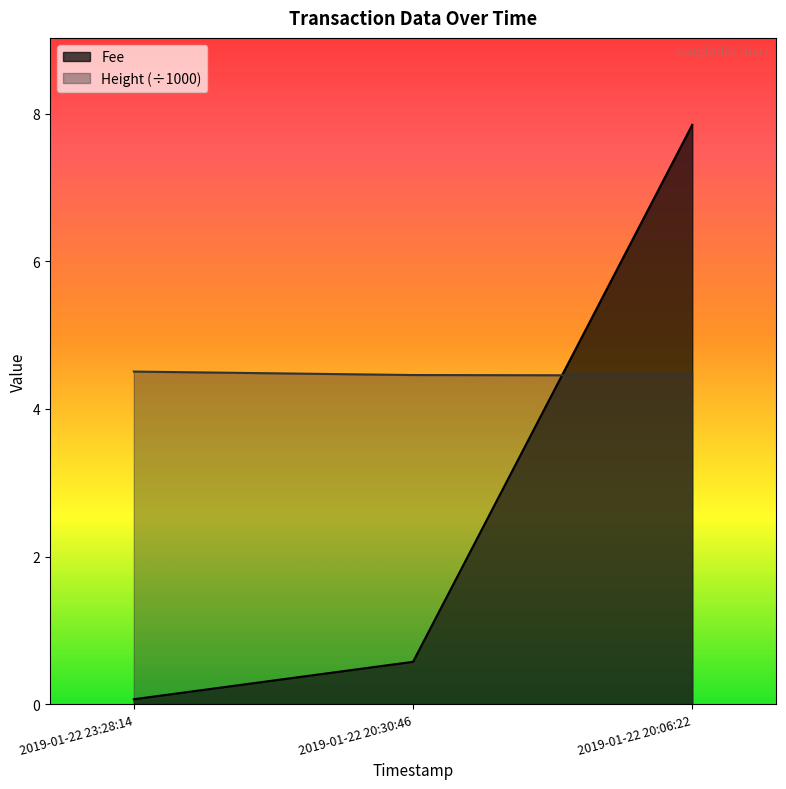

What is the average value of the Height series?

4.5